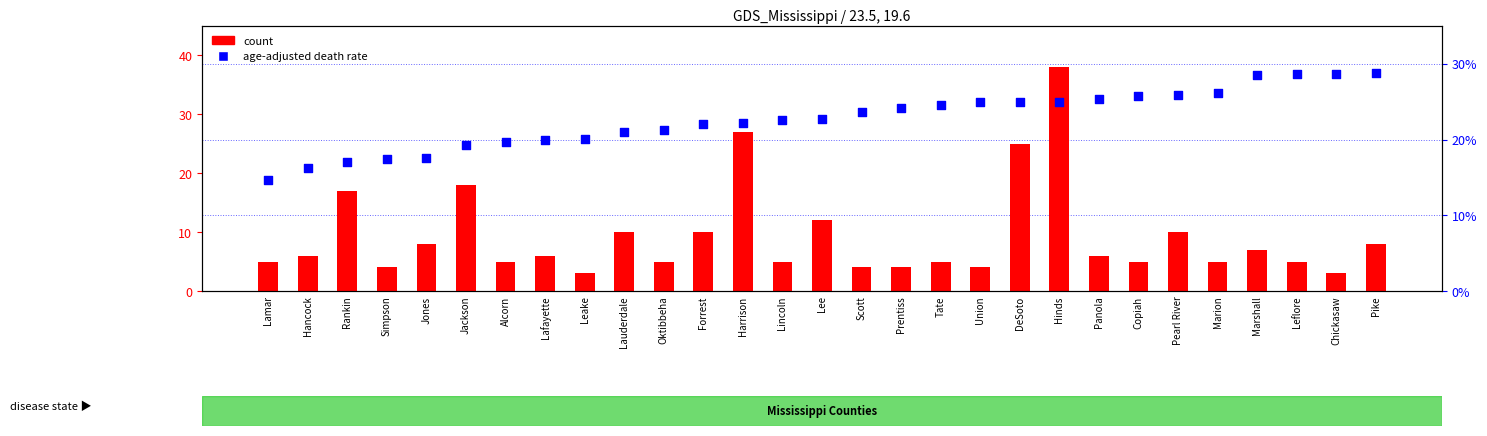

Which series has the largest total across all categories?

age-adjusted death rate